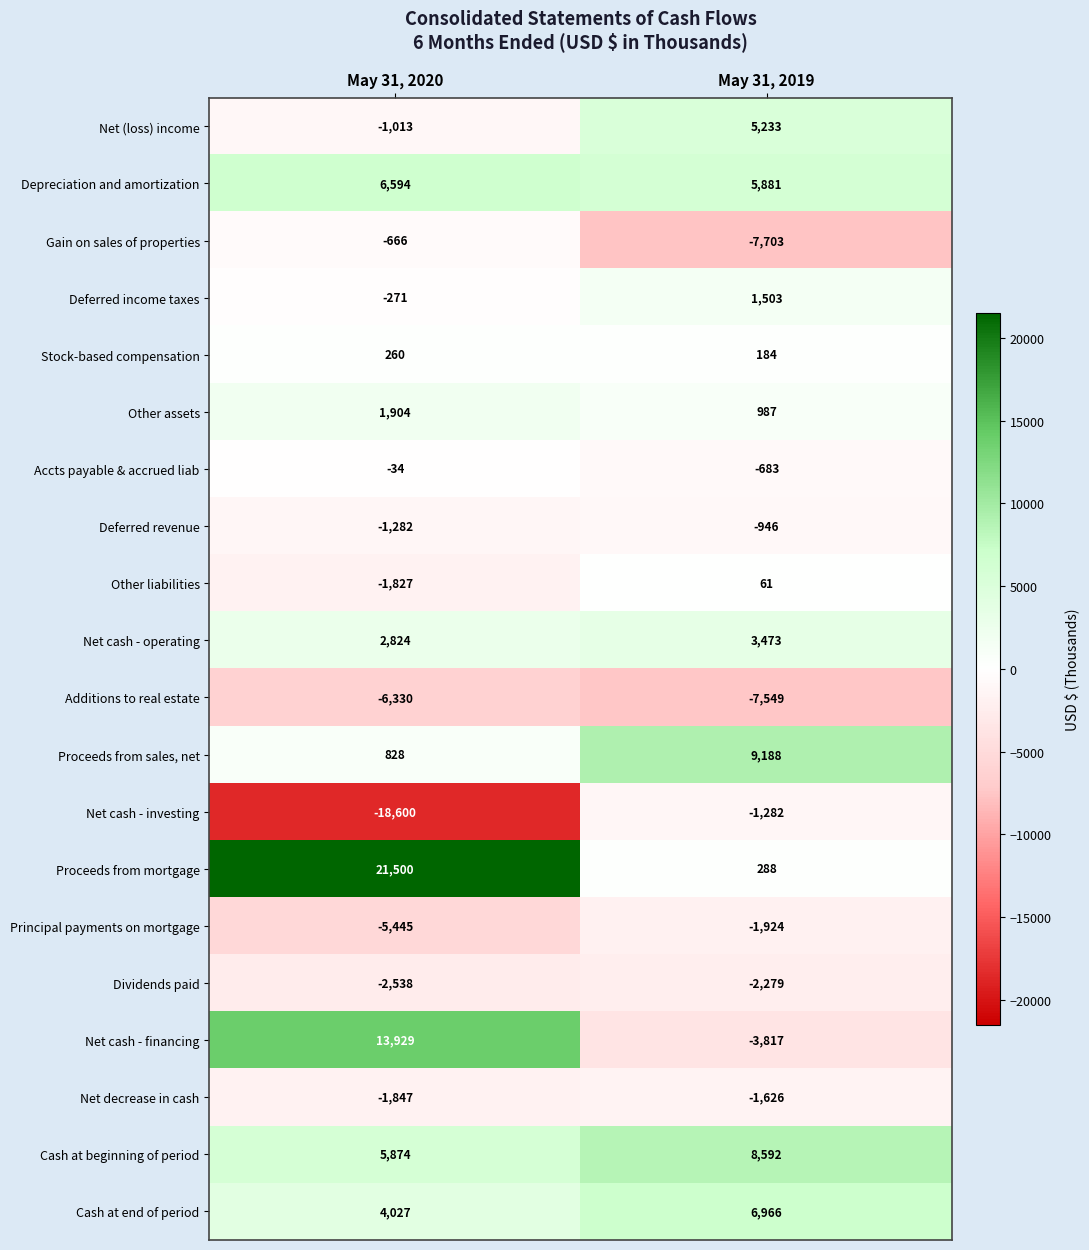

What is the maximum value shown in the chart?

21500